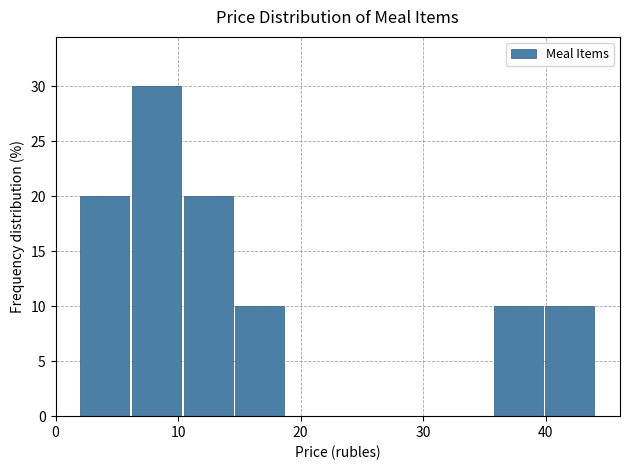

Reading left to right, transcribe this chart: for each bar, give the range it covers on the x-axis and its height. Neither the bar edges nor the heights are printed on the chart, so give them approximately, as read against the axes.

2 to 6: 20
6 to 10: 30
10 to 15: 20
15 to 19: 10
19 to 23: 0
23 to 27: 0
27 to 32: 0
32 to 36: 0
36 to 40: 10
40 to 44: 10